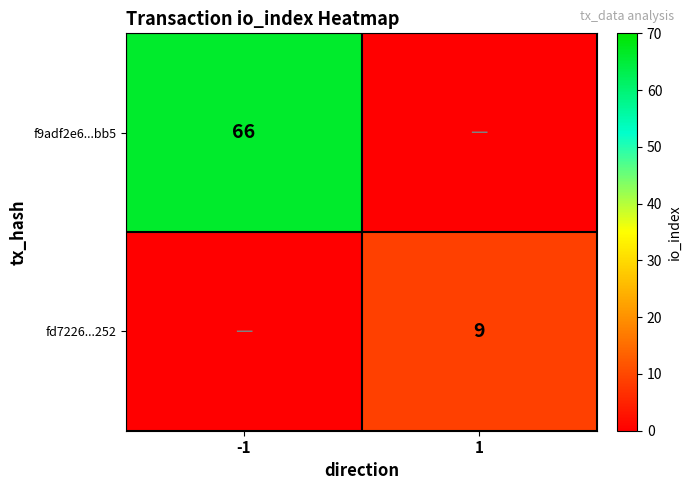

True or false: f9adf2e6...bb5 has a value of 66 at -1.

True